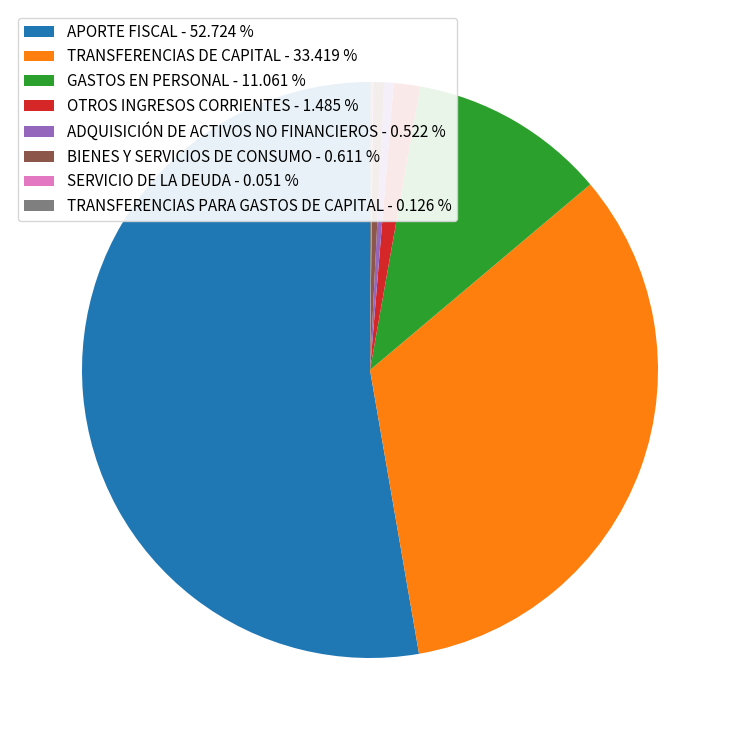

Which has a higher value, GASTOS EN PERSONAL - 11.061 % or TRANSFERENCIAS DE CAPITAL - 33.419 %?

TRANSFERENCIAS DE CAPITAL - 33.419 %